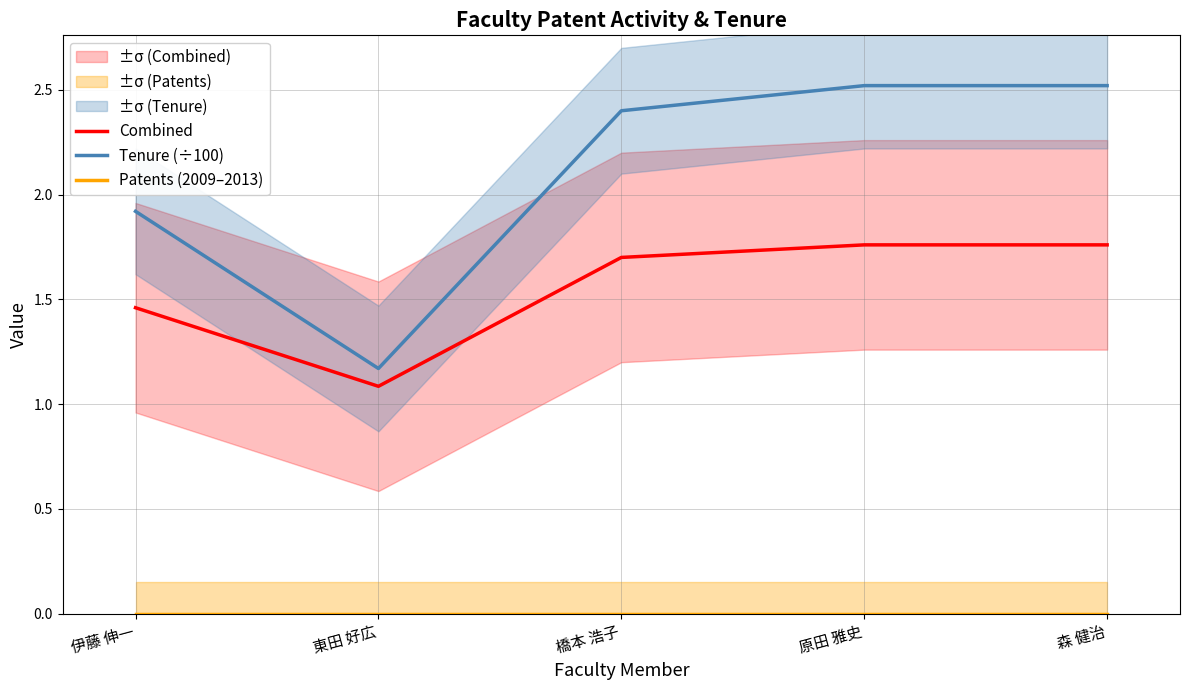

True or false: Patents (2009–2013) and Combined cross at least once.

False